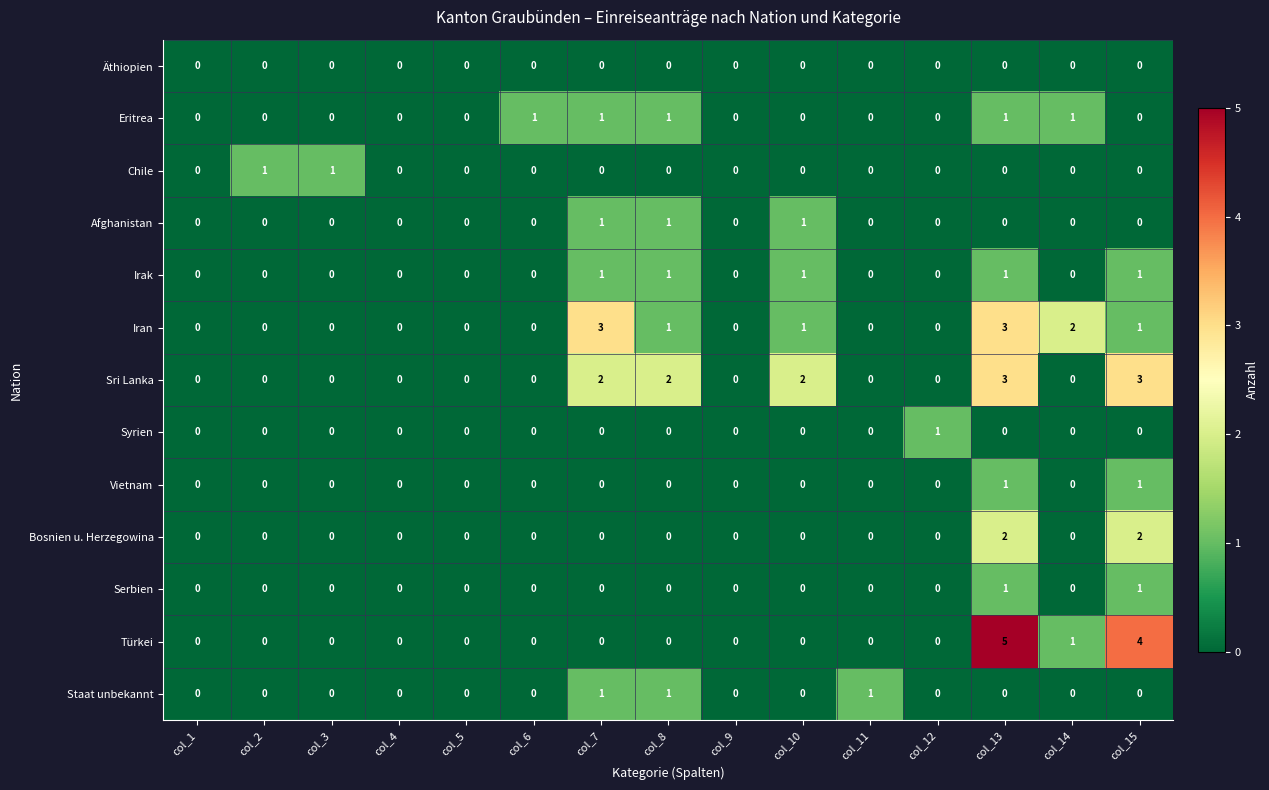

Is it true that Eritrea equals -1 at col_1?

False